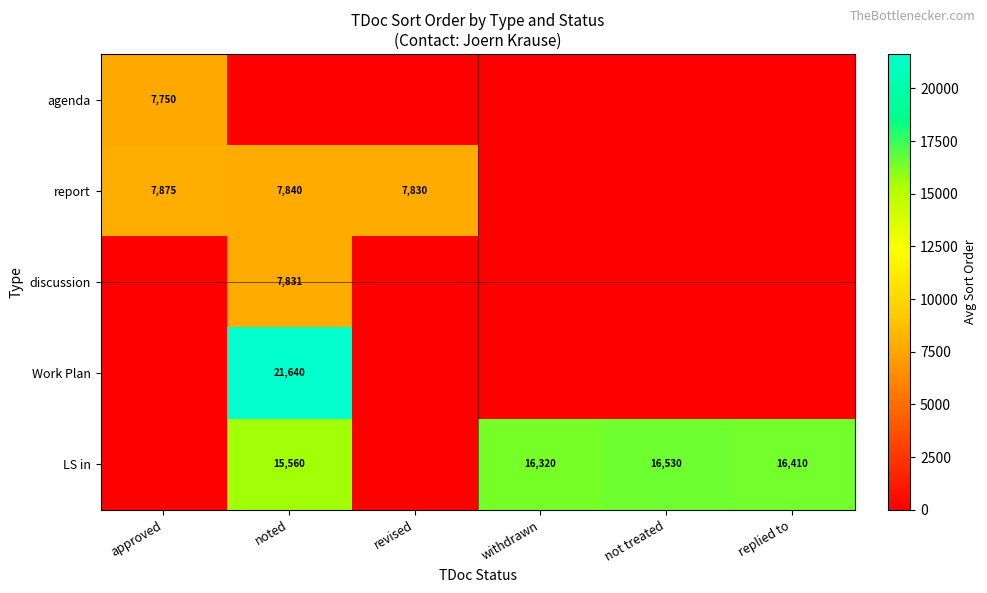

The LS in series shows 16320 at withdrawn. True or false?

True